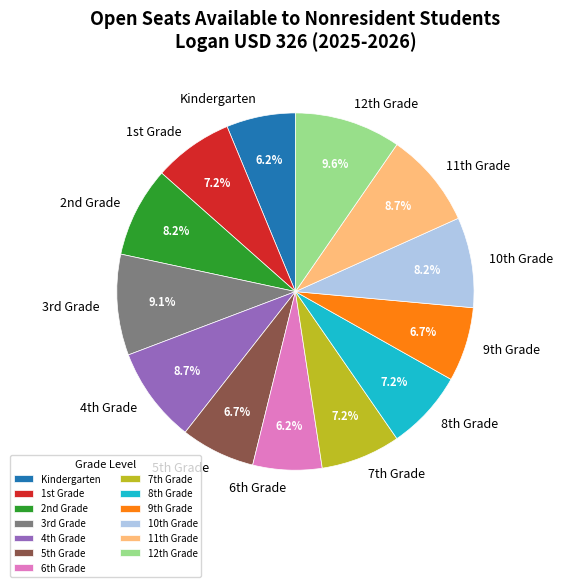

Does any single category account for the majority?

No